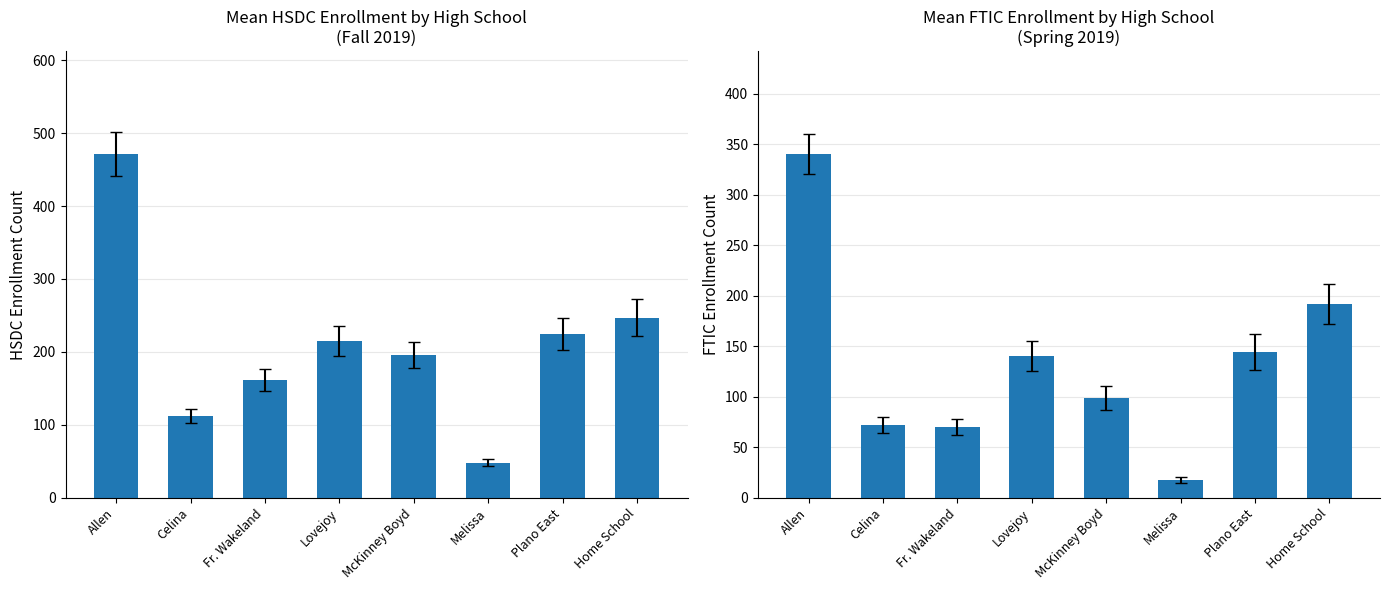

List the labels in order of Fall 2019 HSDC value, smallest first.

Melissa, Celina, Fr. Wakeland, McKinney Boyd, Lovejoy, Plano East, Home School, Allen